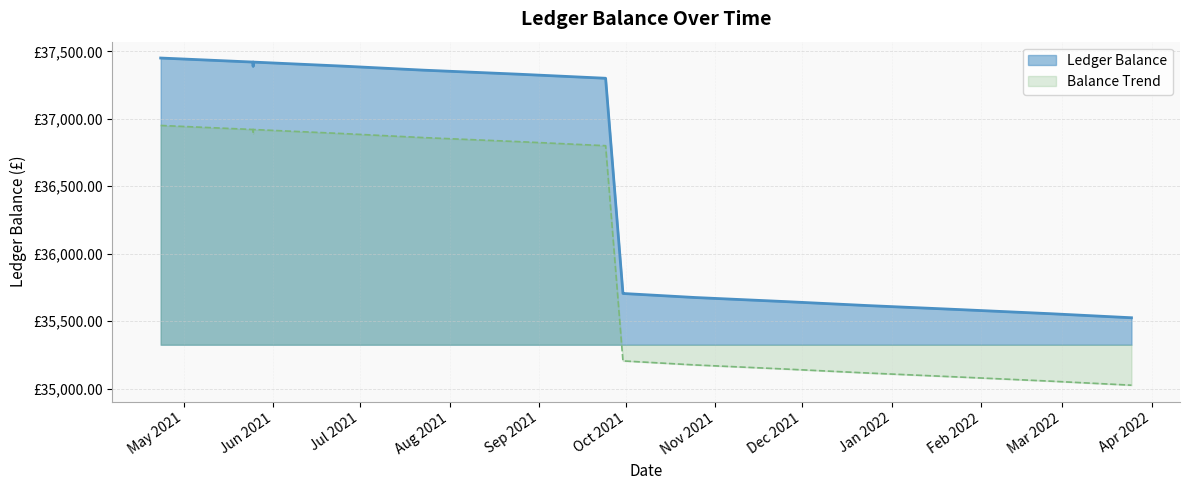

Which category has the lowest value across all series?

2022-03-25